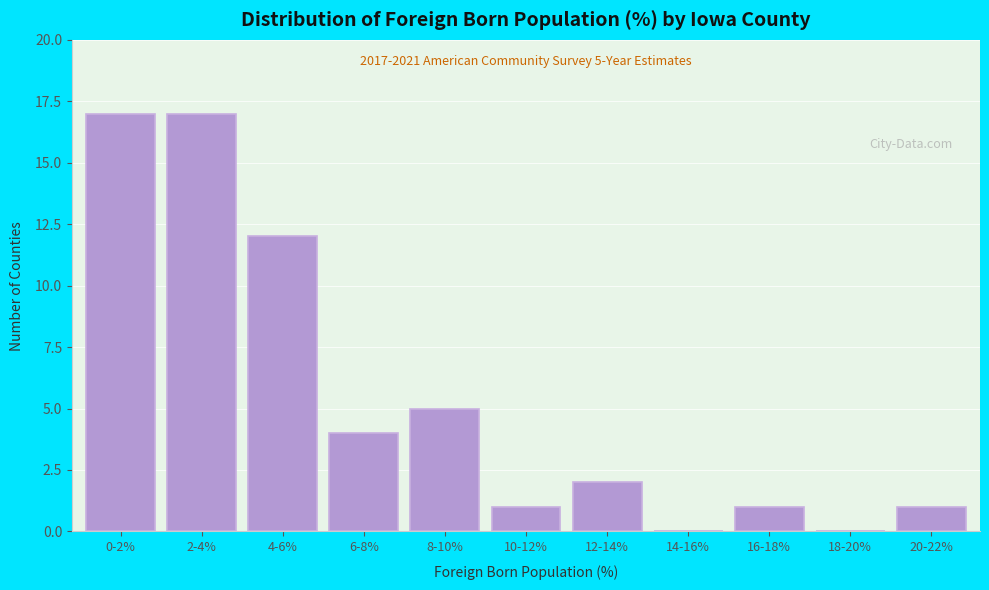

Reading left to right, list all the values displayed in this chart.

0-2%=17	2-4%=17	4-6%=12	6-8%=4	8-10%=5	10-12%=1	12-14%=2	14-16%=0	16-18%=1	18-20%=0	20-22%=1